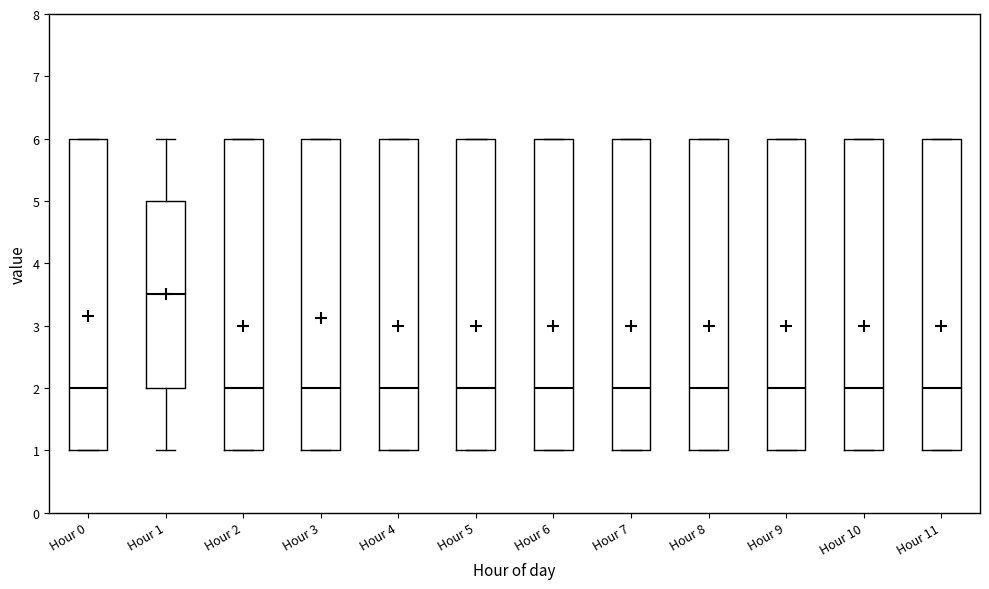

Where does the median line of the box for Hour 7 sit on the y-axis? The values are not printed on the chart, so give them approximately, as read against the axis.

2.0